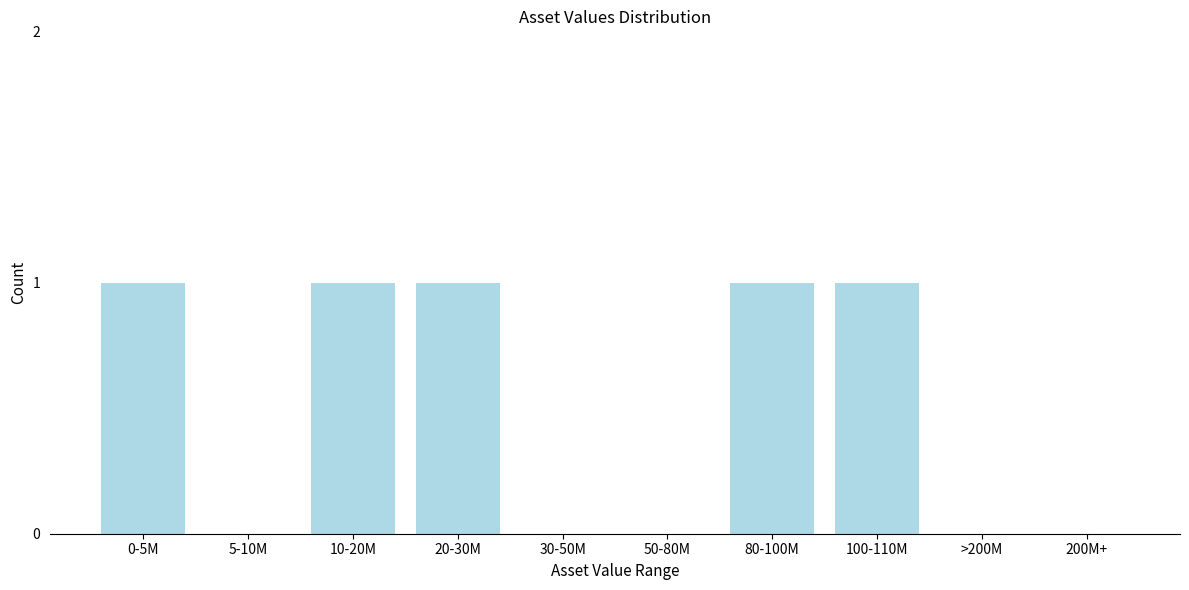

Reading left to right, list all the values displayed in this chart.

0-5M=1	5-10M=0	10-20M=1	20-30M=1	30-50M=0	50-80M=0	80-100M=1	100-110M=1	>200M=0	200M+=0